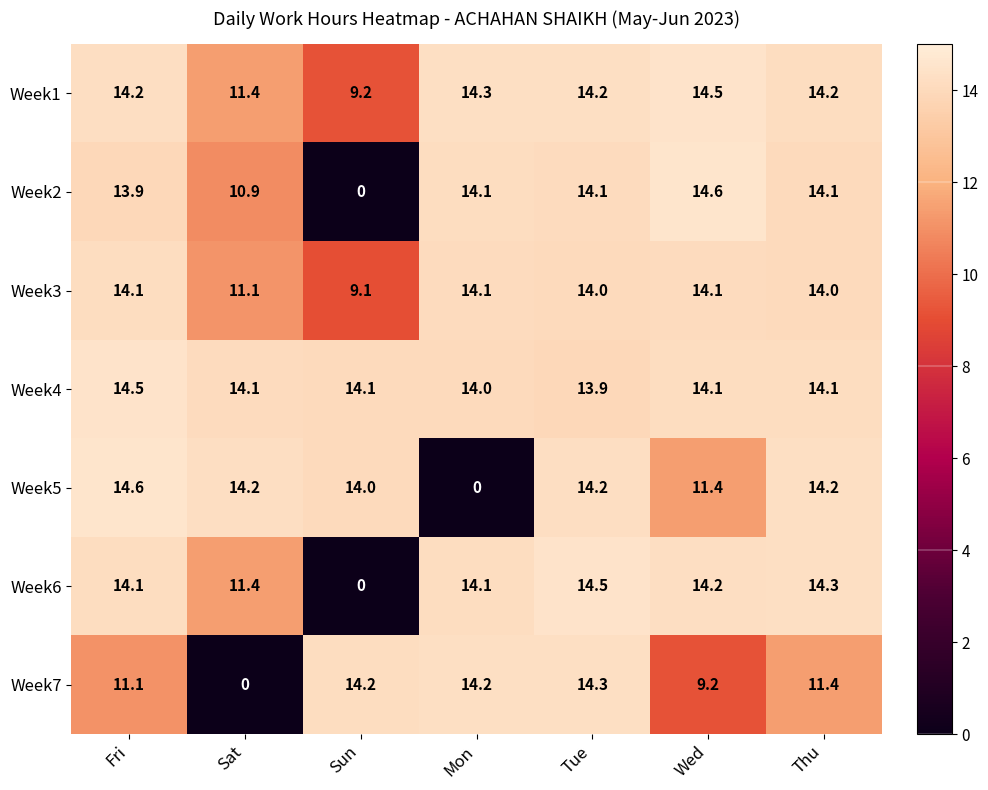

What is the greatest value displayed?

14.6